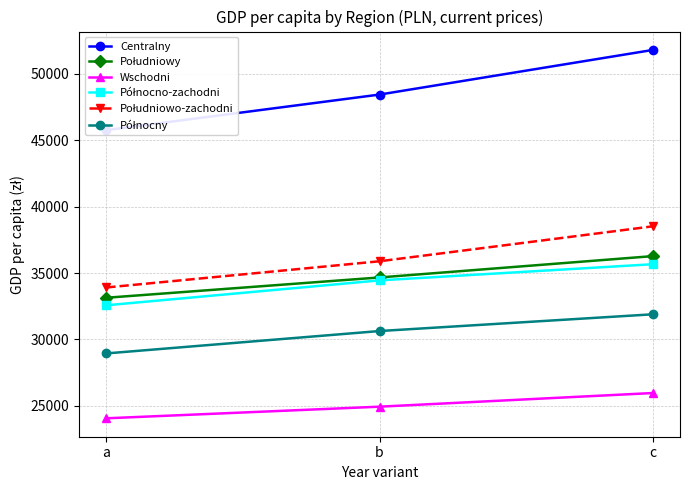

Is it true that Północno-zachodni equals 32571 at a?

True